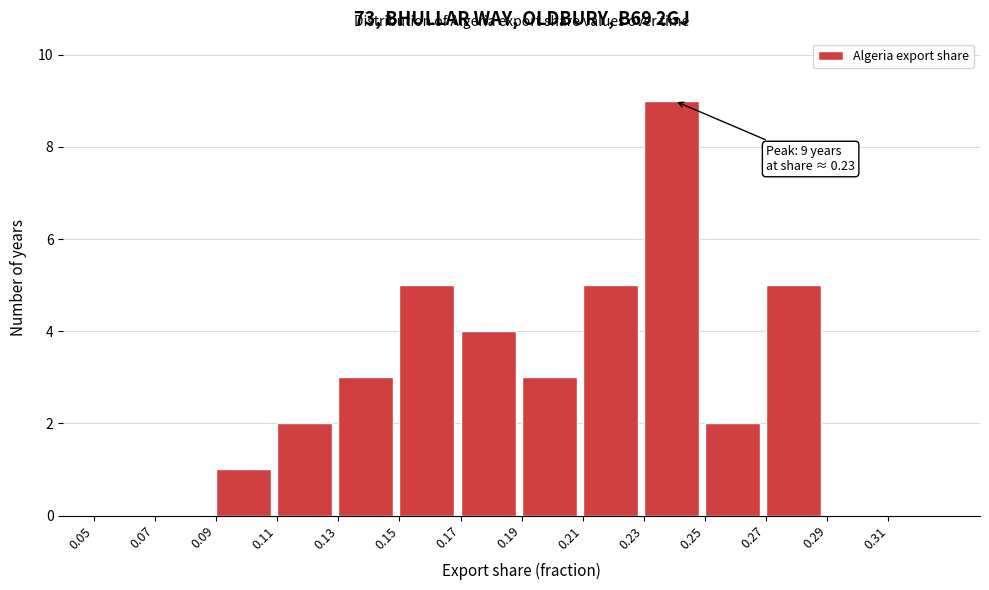

Which range on the x-axis has the tallest bar?

0.23 to 0.25